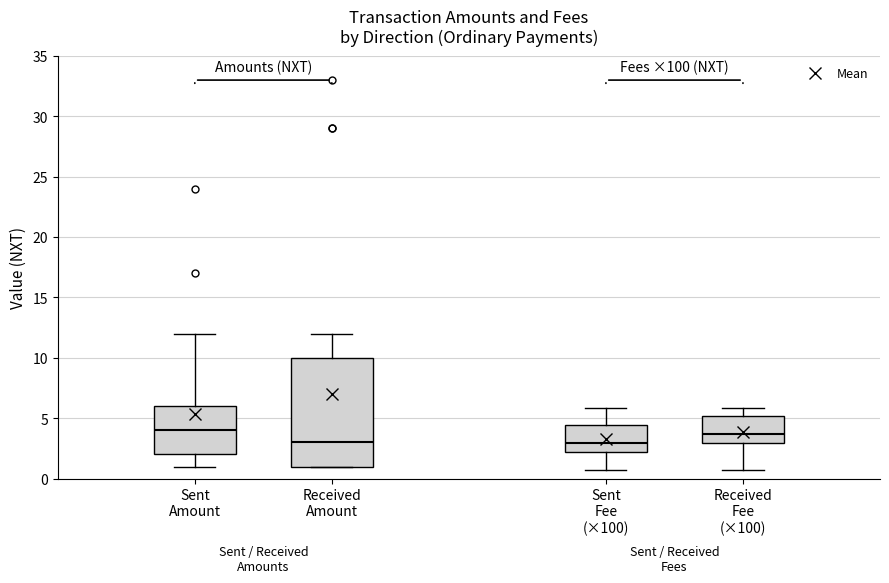

Reading left to right, transcribe this box plot: for each box, give where its median line is, the range the box spans, and where its two whiskers end, as read against the y-axis. The values are not printed on the chart, so give them approximately, as read against the axis.

Sent Amount: median 4.0, box 2.0 to 6.0, whiskers 1.0 to 12.0
Received Amount: median 3.0, box 1.0 to 10.0, whiskers 1.0 to 12.0
Sent Fee (×100): median 3.0, box 2.0 to 4.5, whiskers 0.5 to 6.0
Received Fee (×100): median 3.5, box 3.0 to 5.0, whiskers 0.5 to 6.0